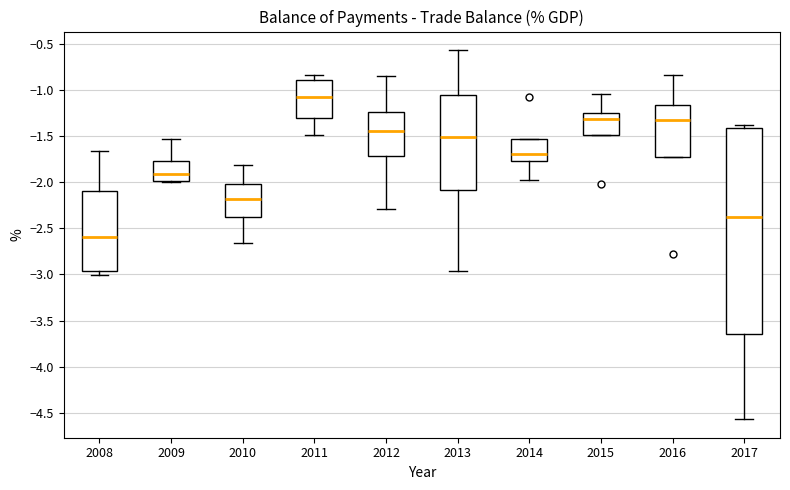

Reading left to right, read every box against the y-axis: the position of its median line, the range the box covers, and the ends of its whiskers. The values are not printed on the chart, so give them approximately, as read against the axis.

2008: median -2.60, box -2.95 to -2.10, whiskers -3.00 to -1.65
2009: median -1.90, box -2.00 to -1.80, whiskers -2.00 (just below the box's lower edge) to -1.55
2010: median -2.20, box -2.35 to -2.00, whiskers -2.65 to -1.80
2011: median -1.10, box -1.30 to -0.90, whiskers -1.50 to -0.85
2012: median -1.45, box -1.70 to -1.25, whiskers -2.30 to -0.85
2013: median -1.50, box -2.10 to -1.05, whiskers -2.95 to -0.55
2014: median -1.70, box -1.75 to -1.55, whiskers -2.00 to -1.55
2015: median -1.30, box -1.50 to -1.25, whiskers -1.50 to -1.05
2016: median -1.35, box -1.75 to -1.15, whiskers -1.75 to -0.85
2017: median -2.40, box -3.65 to -1.40, whiskers -4.55 to -1.40 (just above the box's upper edge)